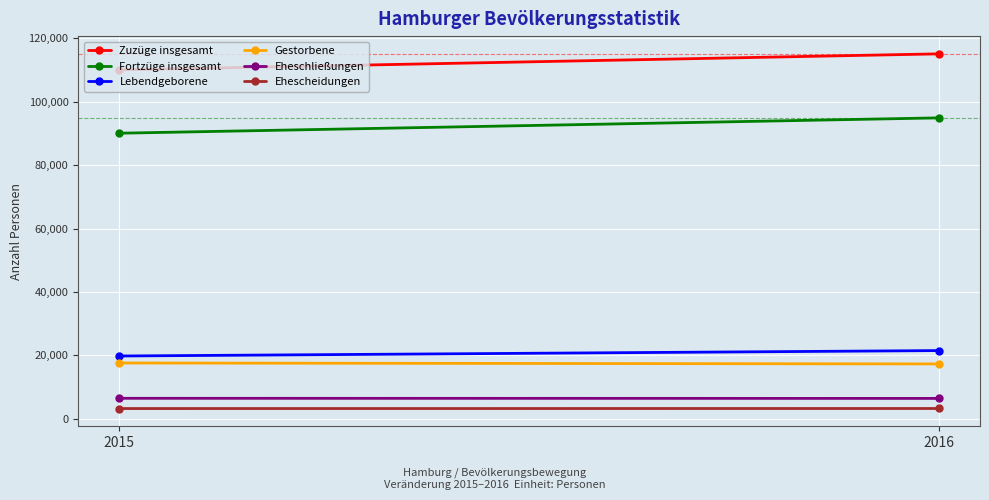

What is the maximum value shown in the chart?

115115